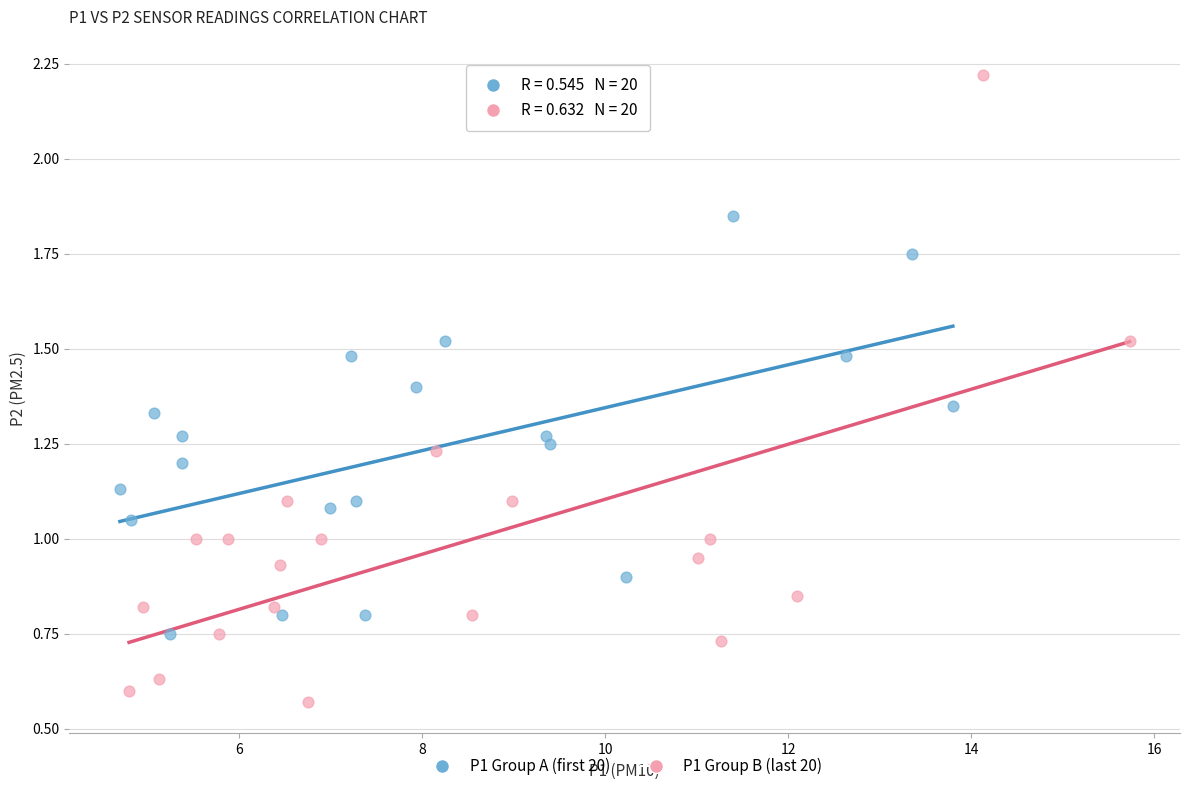

Which series has the largest Y range (max minus min)?

P1 Group B (last 20)